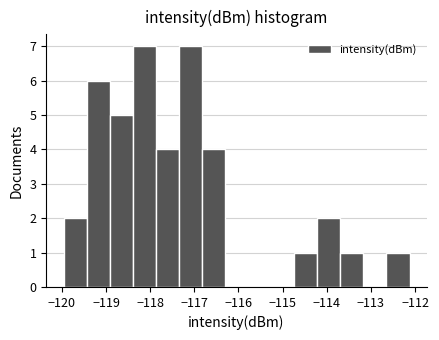

Reading left to right, list every bar in this chart as the range it spans on the x-axis followed by its height. Neither the bar edges nor the heights are printed on the chart, so give them approximately, as read against the axes.

-120.0 to -119.4: 2
-119.4 to -118.9: 6
-118.9 to -118.4: 5
-118.4 to -117.9: 7
-117.9 to -117.3: 4
-117.3 to -116.8: 7
-116.8 to -116.3: 4
-116.3 to -115.8: 0
-115.8 to -115.3: 0
-115.3 to -114.7: 0
-114.7 to -114.2: 1
-114.2 to -113.7: 2
-113.7 to -113.2: 1
-113.2 to -112.6: 0
-112.6 to -112.1: 1